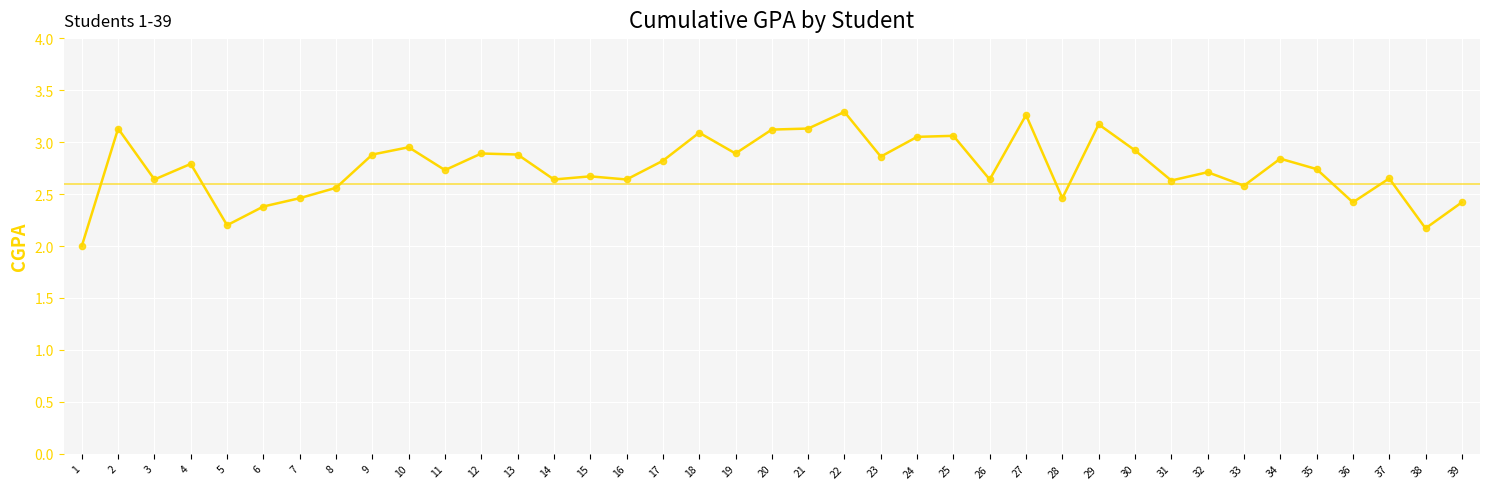

What is the change in value from 1 to 28?

+0.5